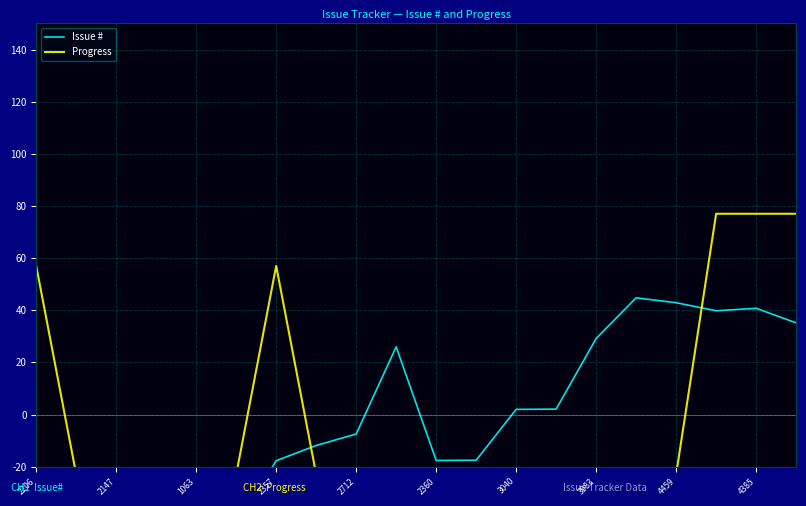

True or false: Progress and Issue # cross at least once.

True